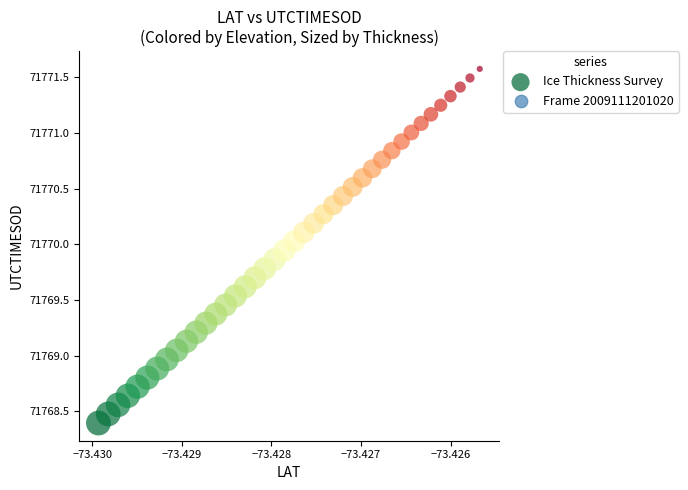

What is the range of Y values (max minus min)?

3.2